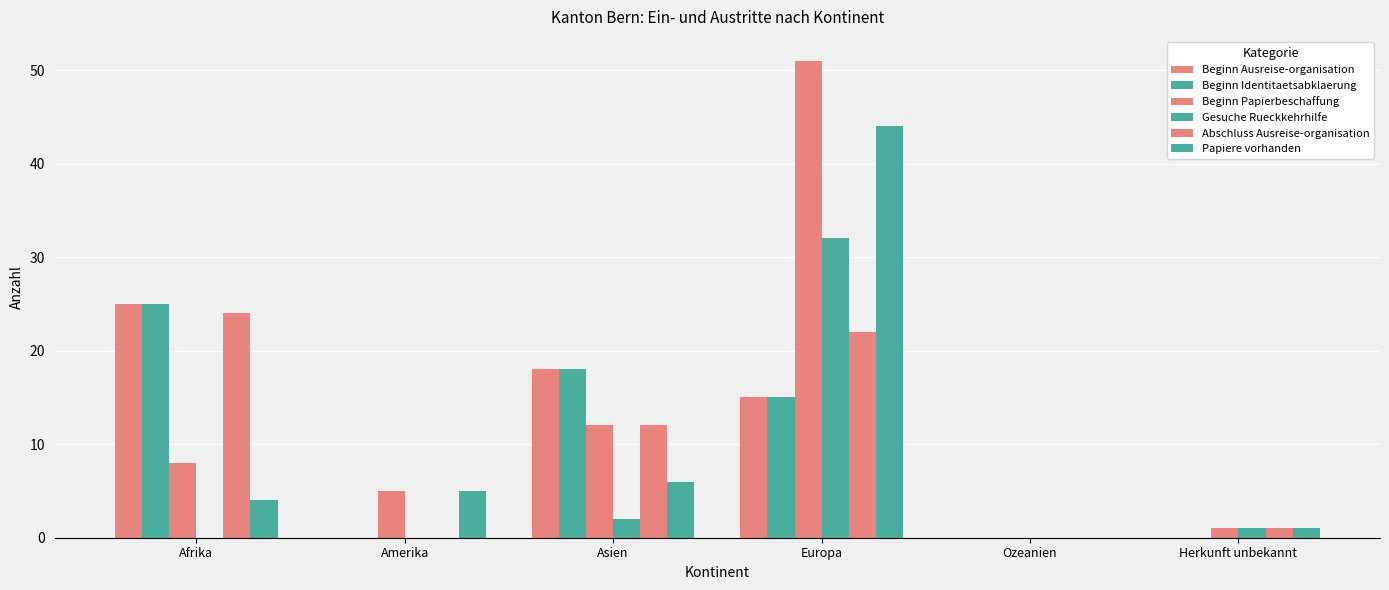

At how many categories does at least one series exceed 5?

3